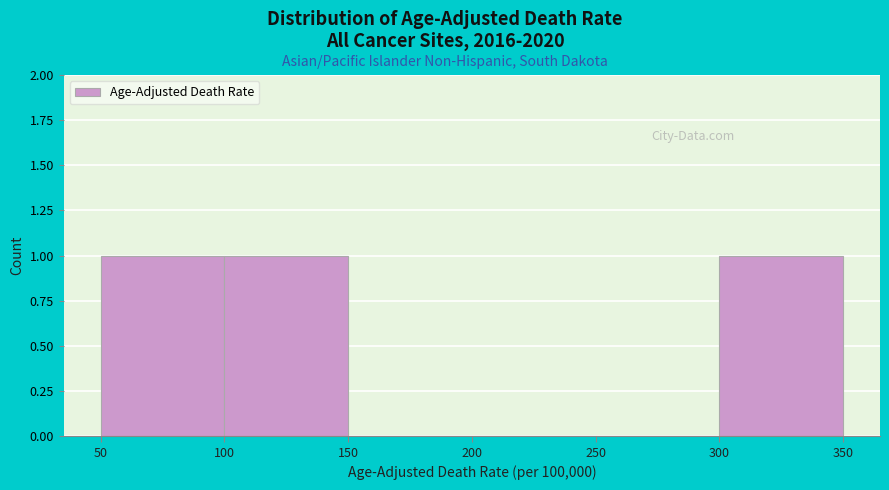

Reading left to right, transcribe this chart: for each bar, give the range it covers on the x-axis and its height. The values are not printed on the chart, so give them approximately, as read against the axis.

50 to 100: 1
100 to 150: 1
150 to 200: 0
200 to 250: 0
250 to 300: 0
300 to 350: 1